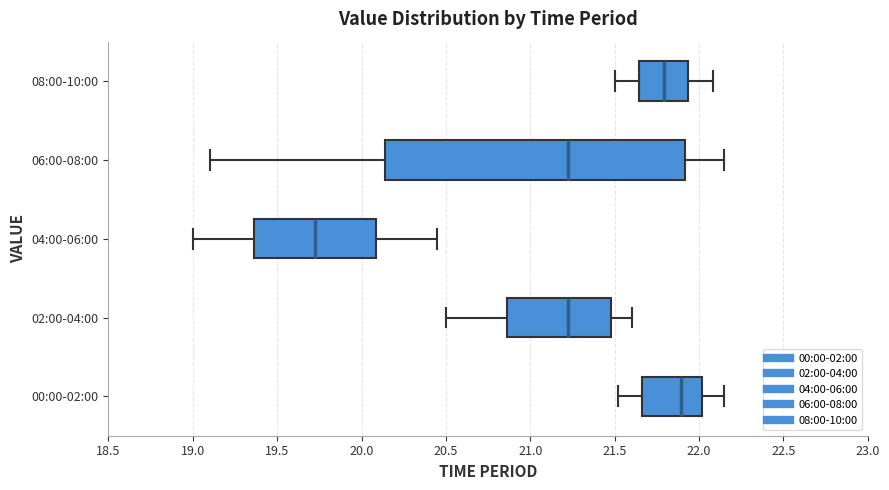

Which box's median line is the furthest to the right?

00:00-02:00